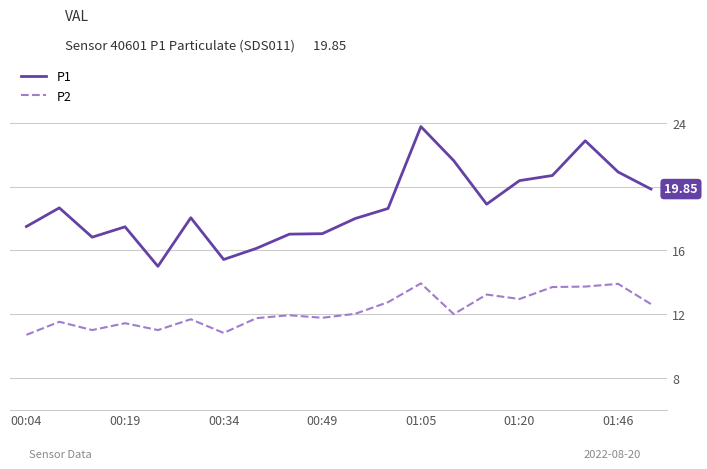

Which series has the largest range (max minus min)?

P1